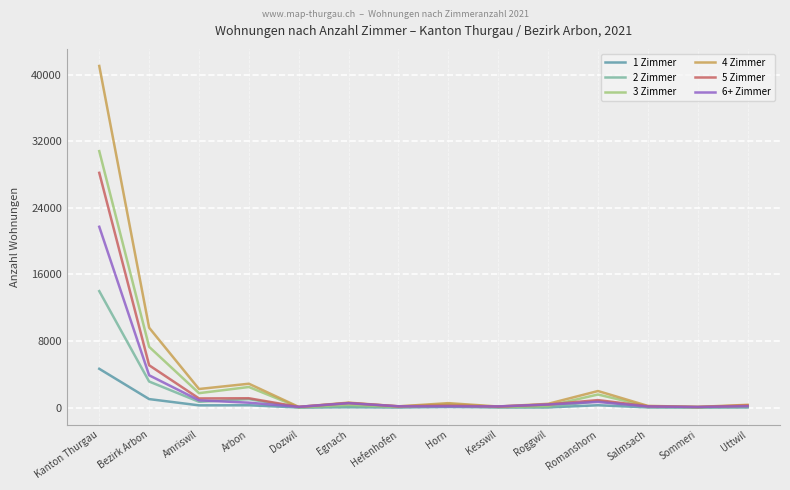

The 5 Zimmer series shows 153 at Hefenhofen. True or false?

True